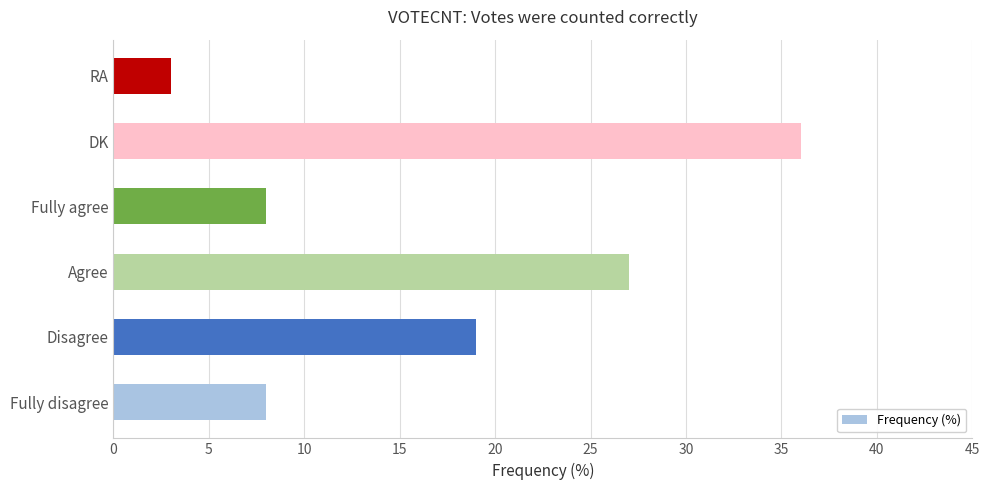

Approximately how many times larger is the value at Agree compared to Fully disagree?

3.4